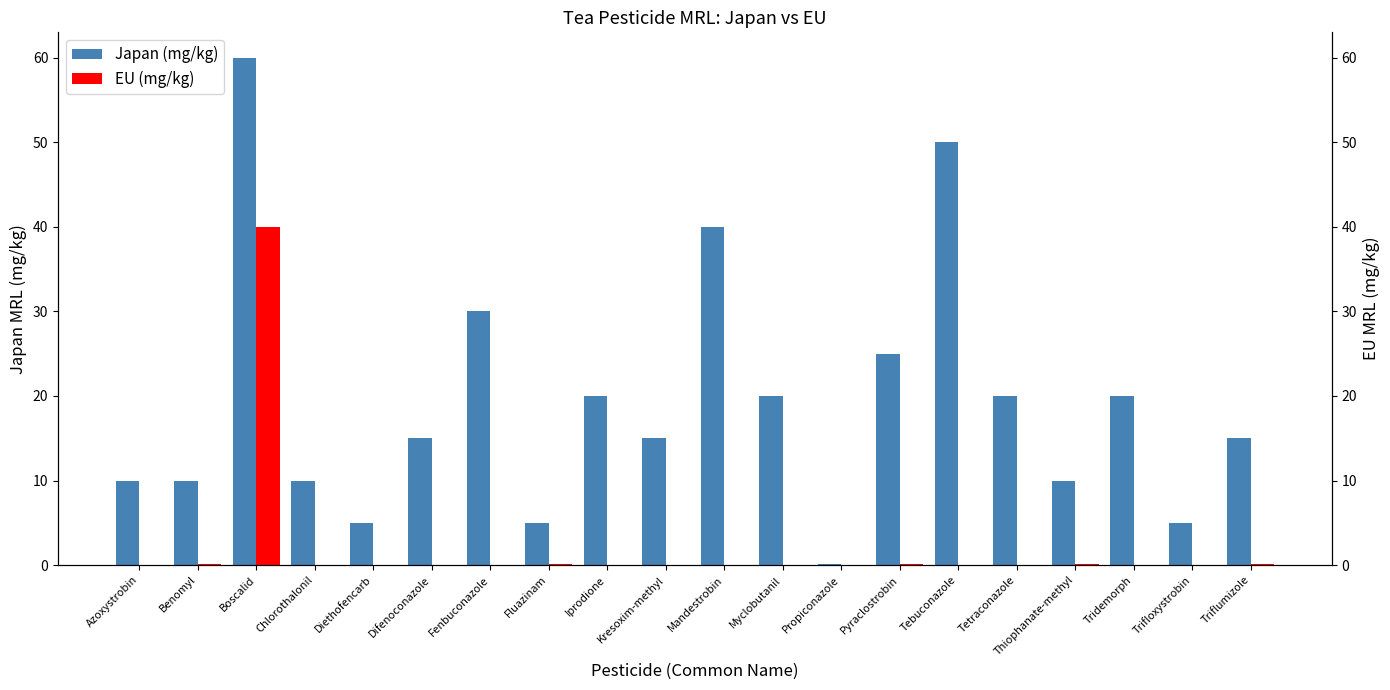

What is the sum of the Japan (mg/kg) values at Propiconazole and Trifloxystrobin?

5.1